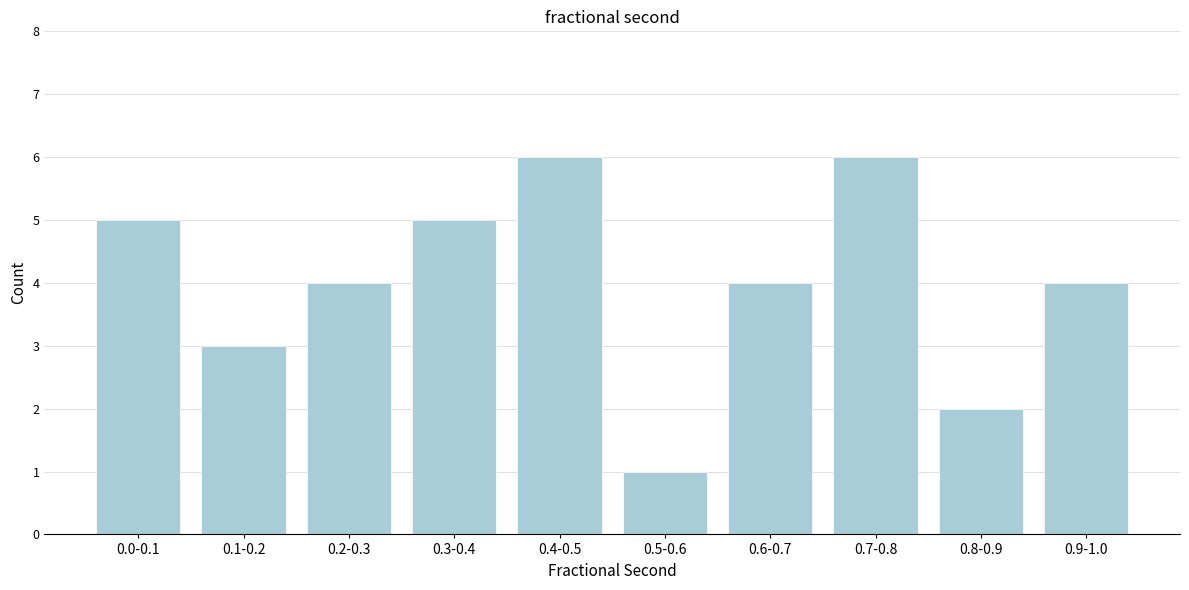

Reading left to right, extract all data points from this chart.

5	3	4	5	6	1	4	6	2	4